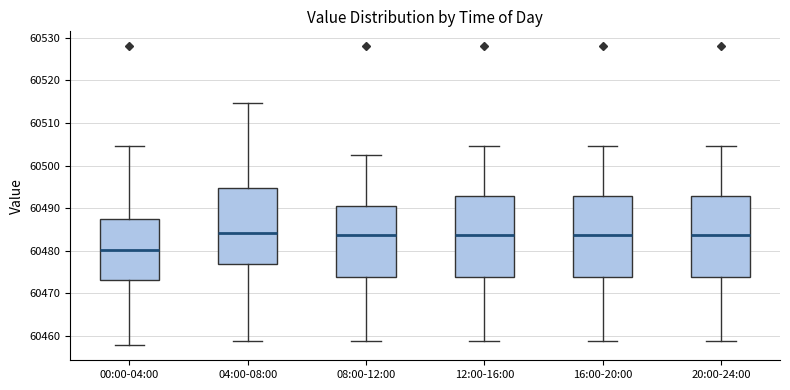

Reading left to right, read every box against the y-axis: the position of its median line, the range the box covers, and the ends of its whiskers. The values are not printed on the chart, so give them approximately, as read against the axis.

00:00-04:00: median 60480, box 60473 to 60488, whiskers 60458 to 60505
04:00-08:00: median 60484, box 60477 to 60495, whiskers 60459 to 60515
08:00-12:00: median 60484, box 60474 to 60491, whiskers 60459 to 60503
12:00-16:00: median 60484, box 60474 to 60493, whiskers 60459 to 60505
16:00-20:00: median 60484, box 60474 to 60493, whiskers 60459 to 60505
20:00-24:00: median 60484, box 60474 to 60493, whiskers 60459 to 60505